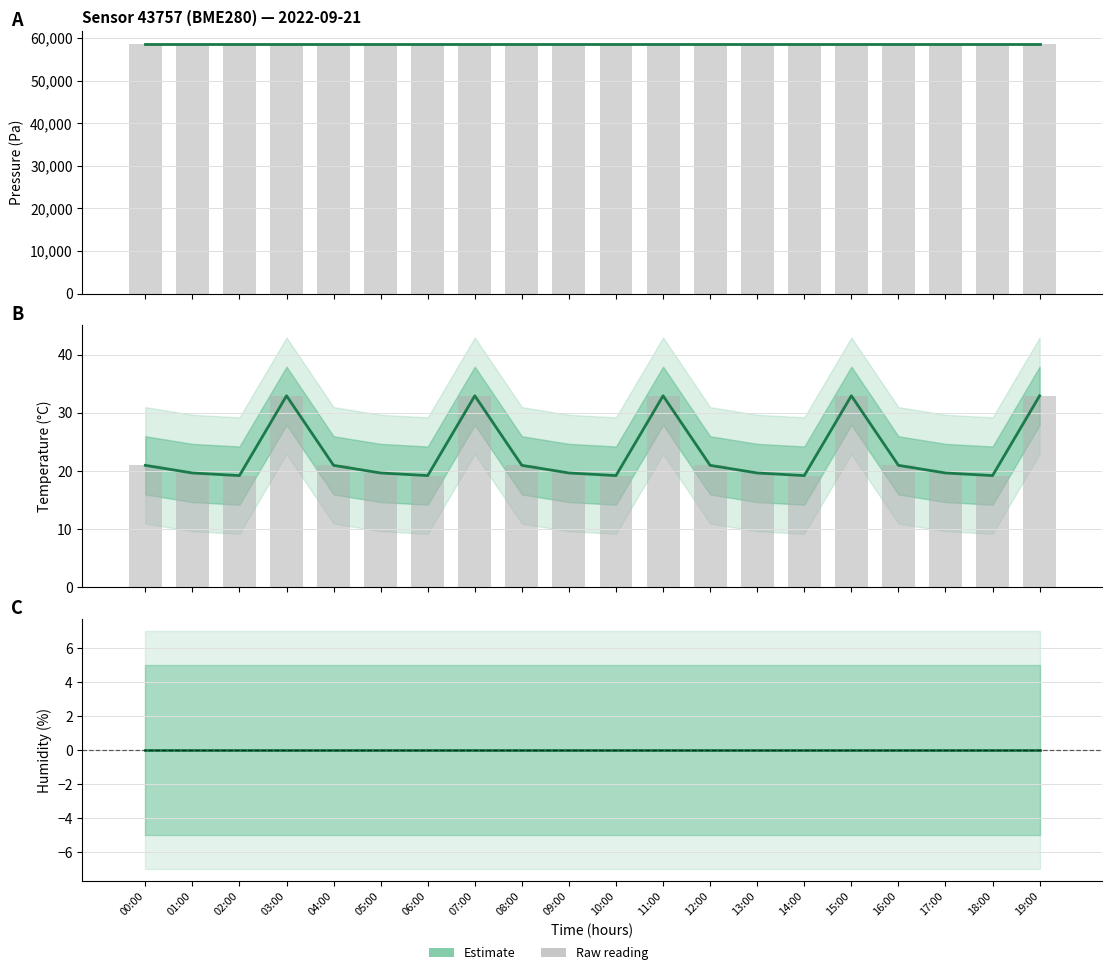

Which category has the highest value across all series?

00:00